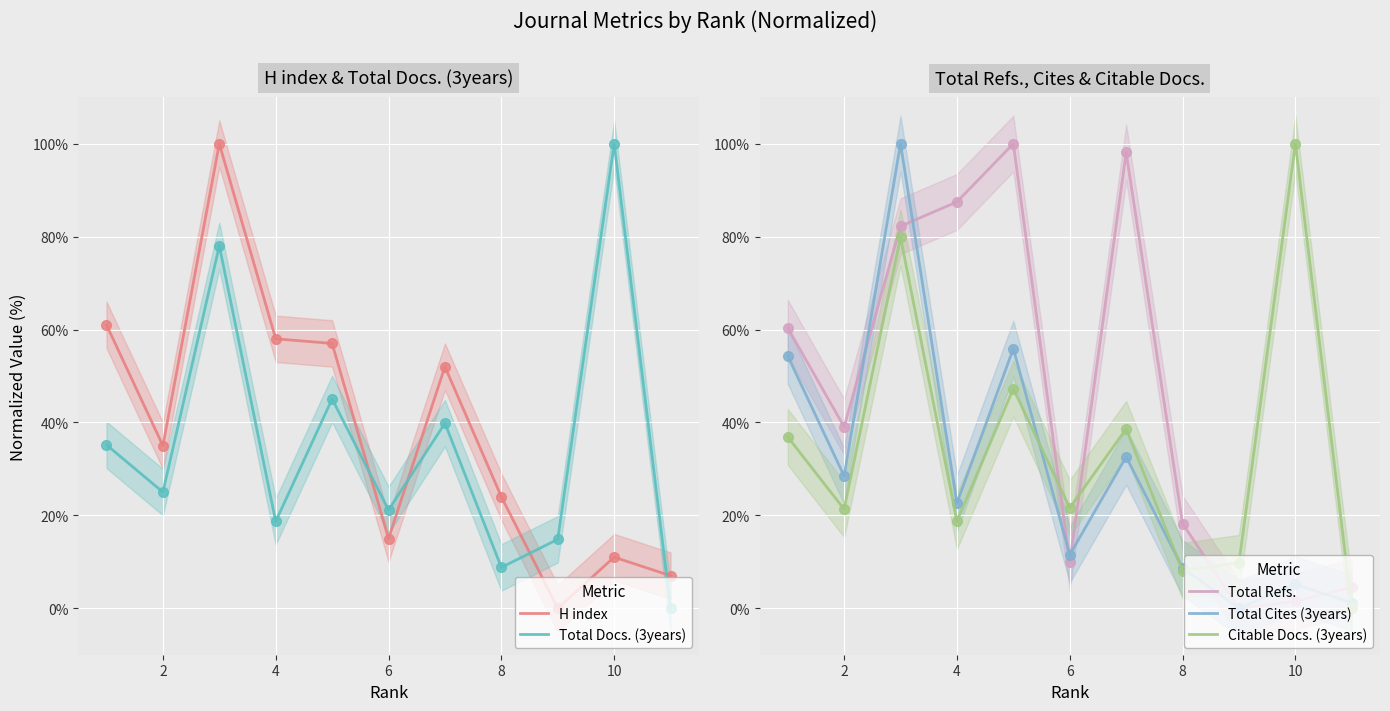

The value of Total Cites (3years) at 2 is 15.6. True or false?

False